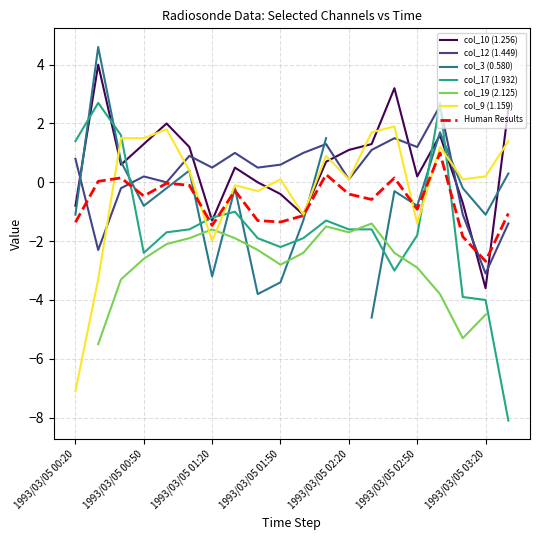

Which series has the largest range (max minus min)?

col_17 (1.932)